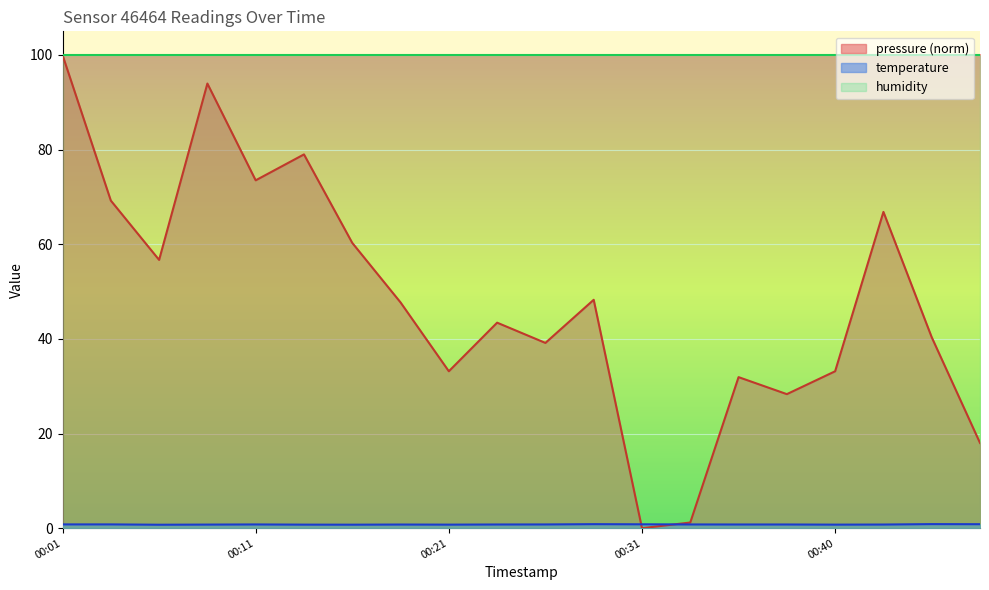

At how many categories does at least one series exceed 14?

20